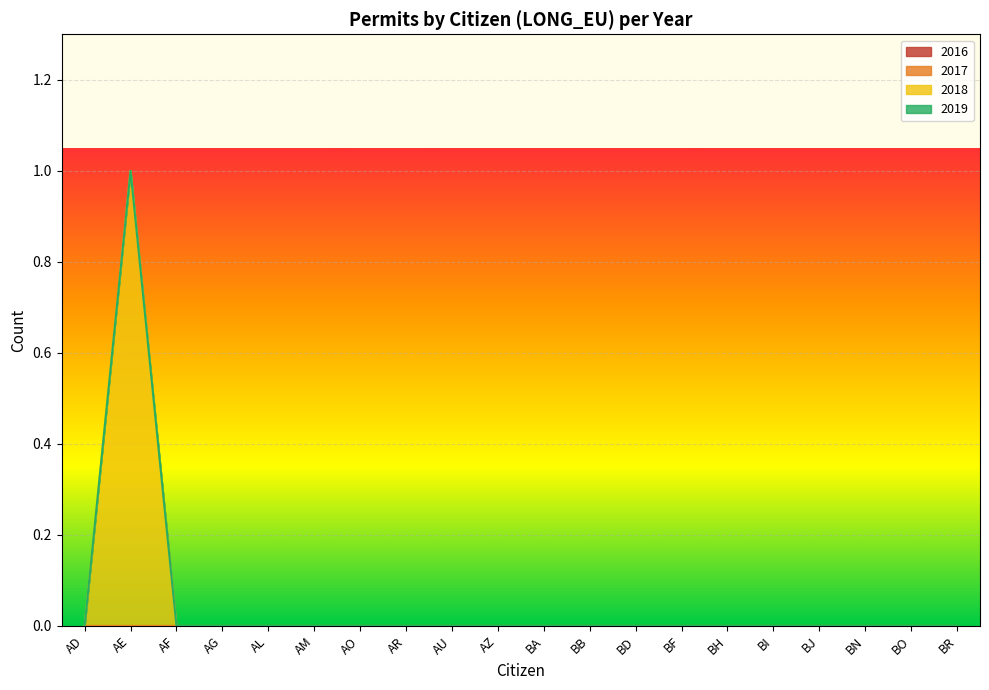

What is the sum of all 2016 values?

1